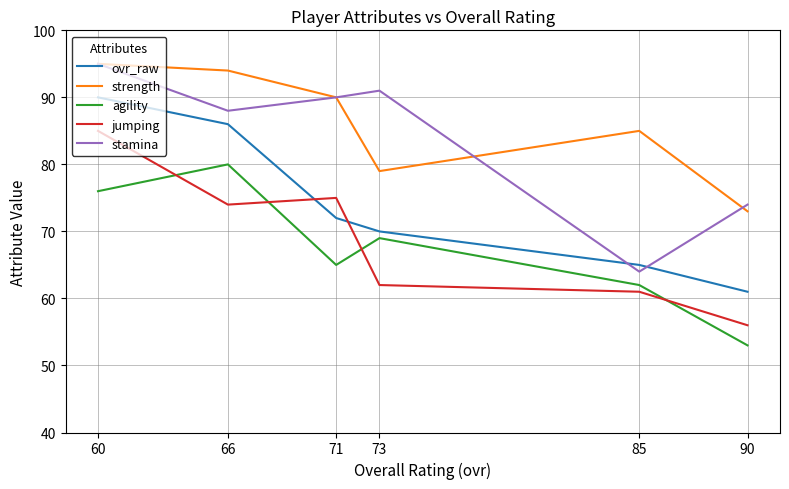

What is the difference between the second highest and minimum values in the stamina series?

27